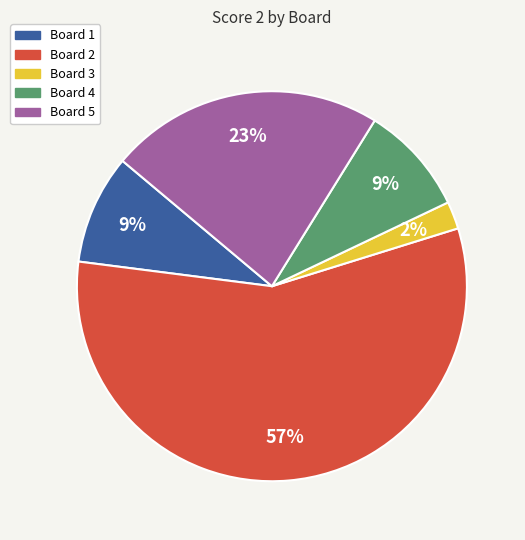

Is the sum of Board 2 and Board 4 greater than half?

Yes